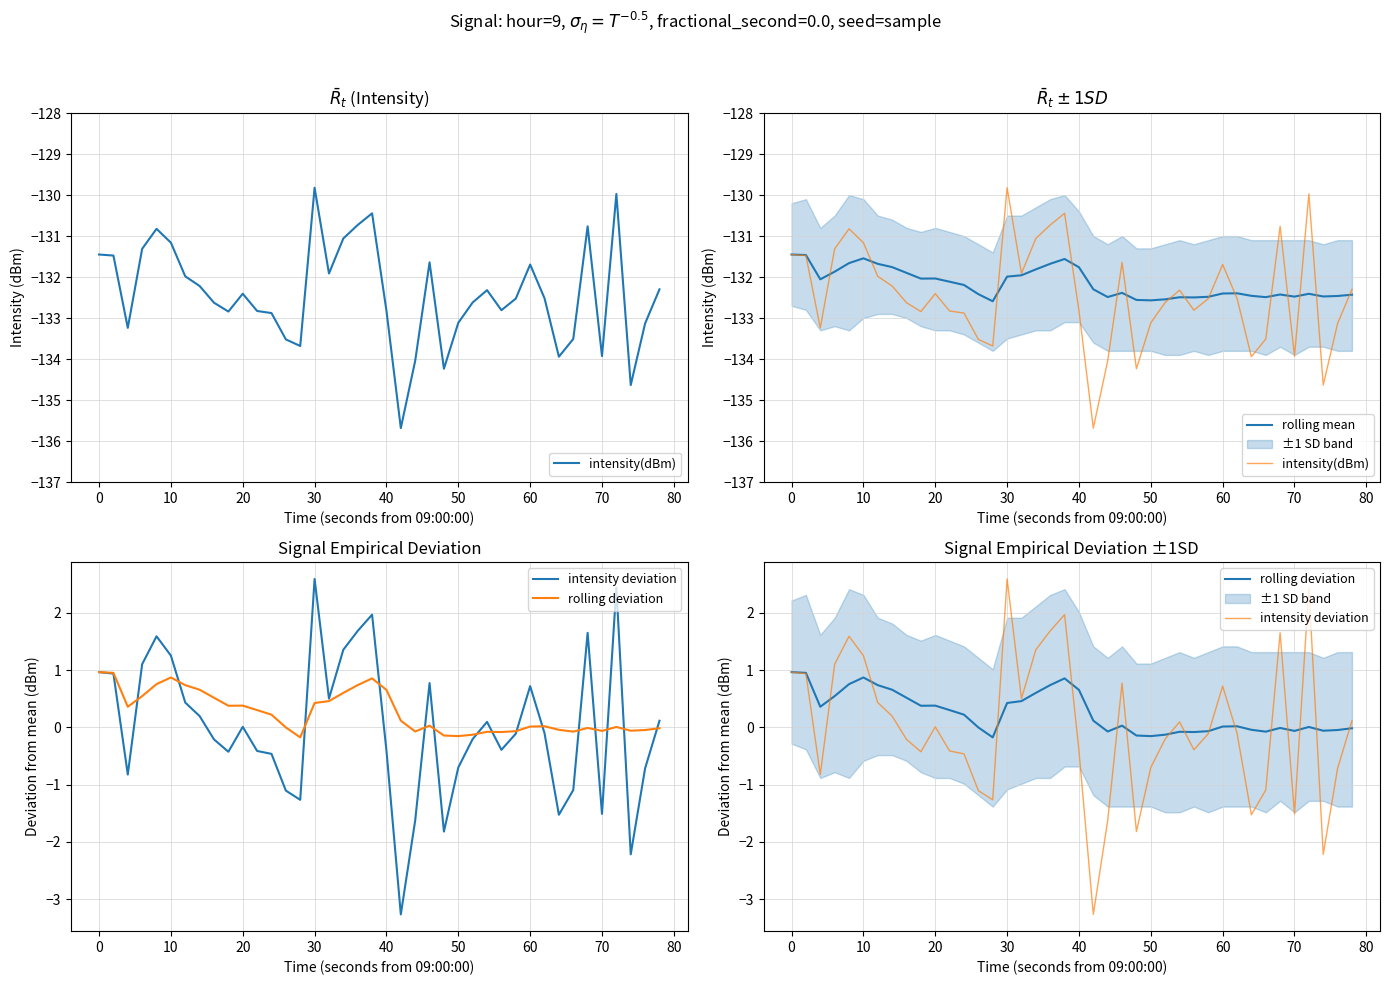

What is the value of the intensity deviation point at the 4th from the left?

1.1